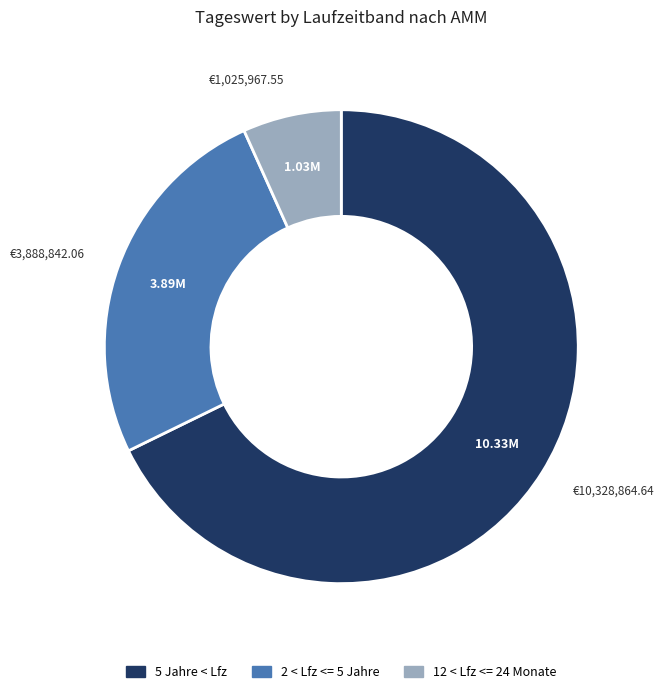

Is there a majority slice in this chart?

Yes